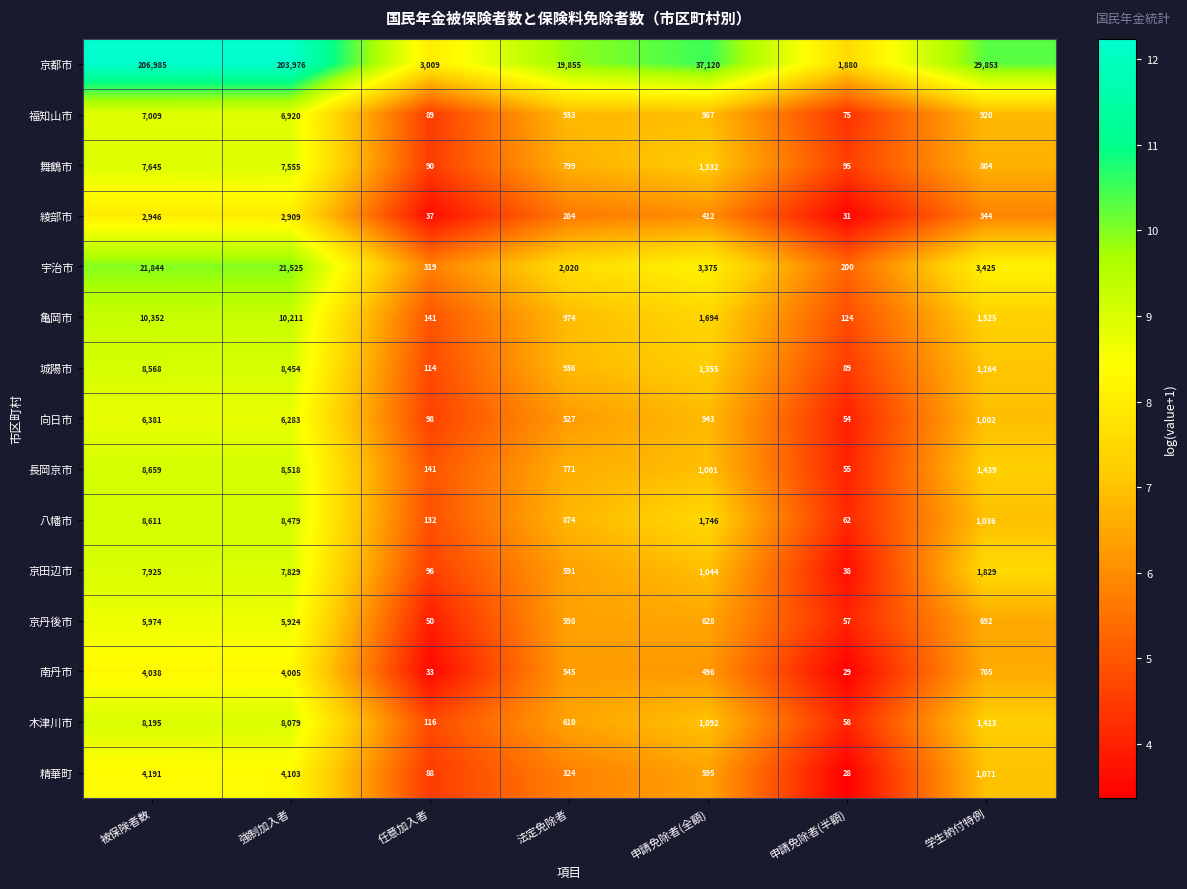

Which series has the largest total across all categories?

京都市